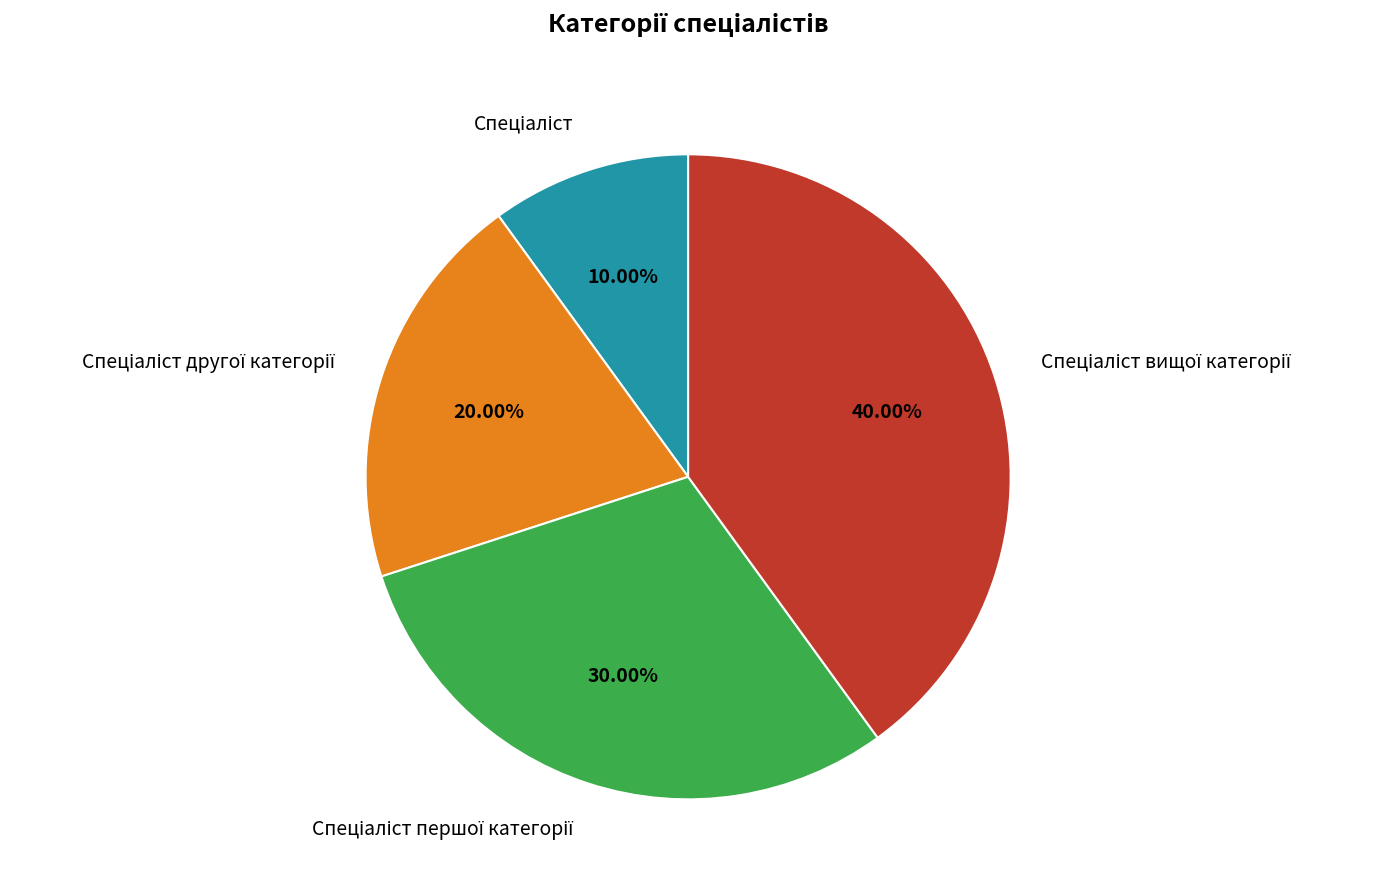

Is there any slice that represents more than half of the pie?

No